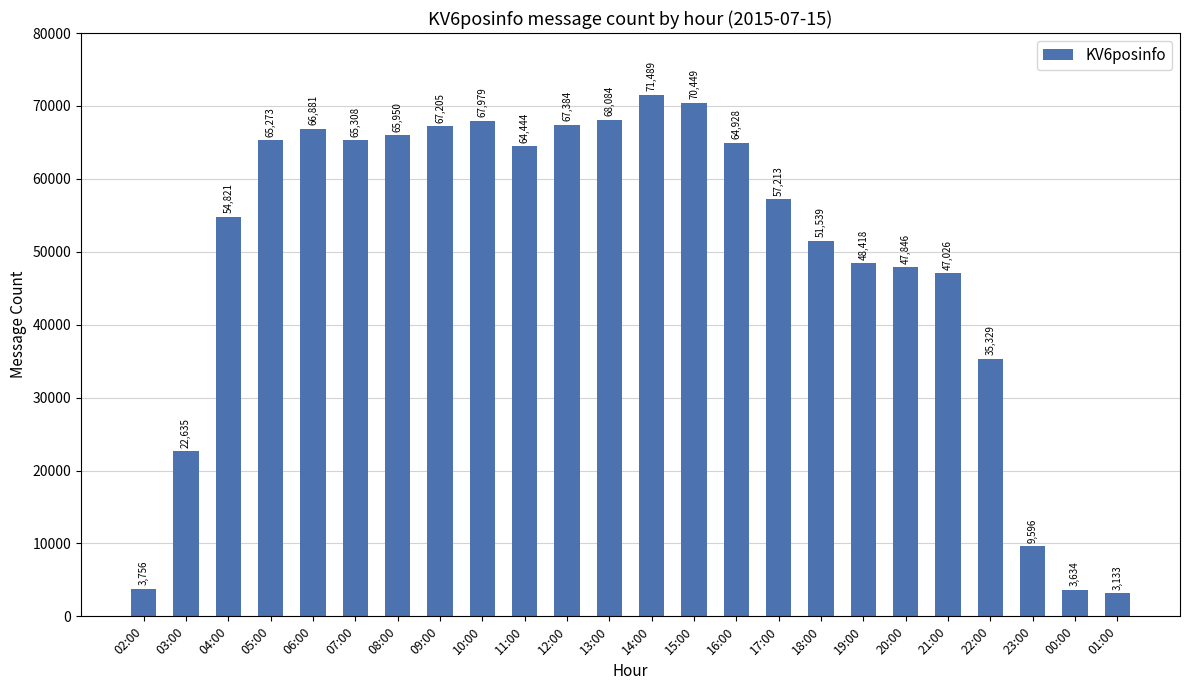

Rank the categories by value from highest to lowest.

14:00, 15:00, 13:00, 10:00, 12:00, 09:00, 06:00, 08:00, 07:00, 05:00, 16:00, 11:00, 17:00, 04:00, 18:00, 19:00, 20:00, 21:00, 22:00, 03:00, 23:00, 02:00, 00:00, 01:00